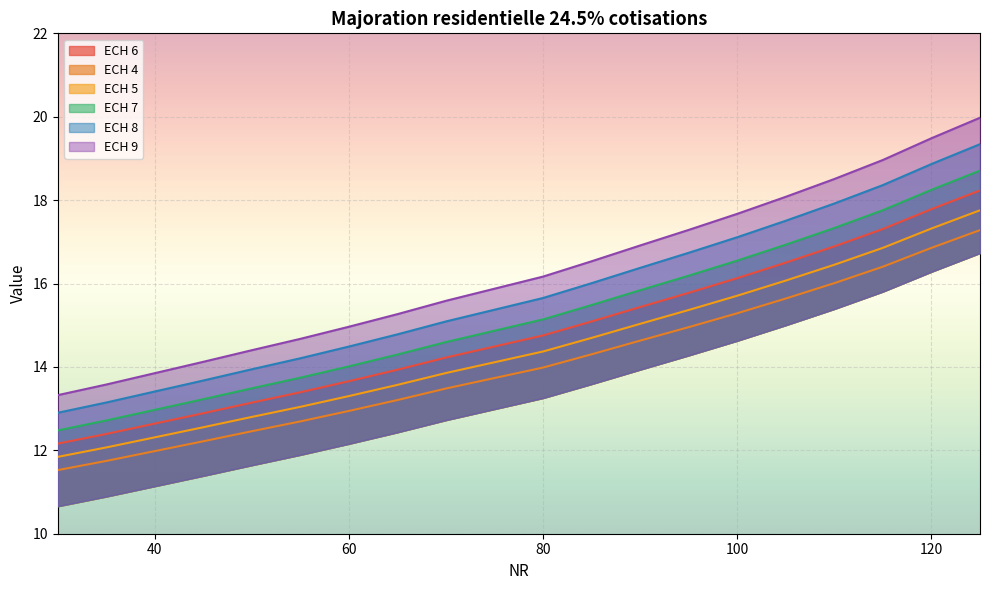

Rank the series at 80 from lowest to highest value.

ECH 7, ECH 5, ECH 6, ECH 8, ECH 4, ECH 9